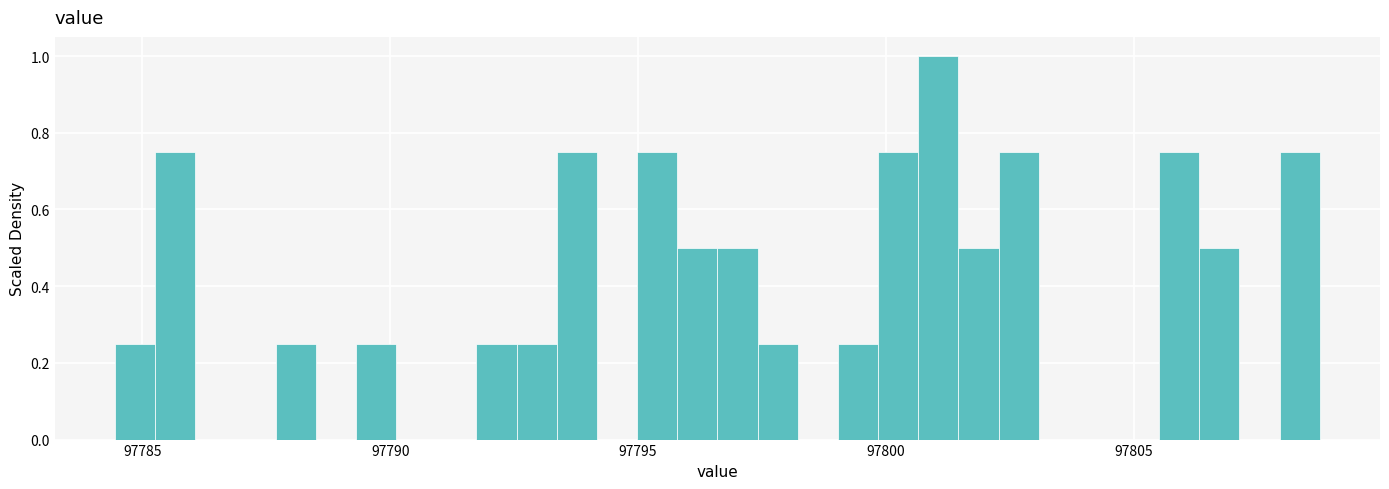

Read against the x-axis, roughly where is the centre of the tallest bar?

97801.0